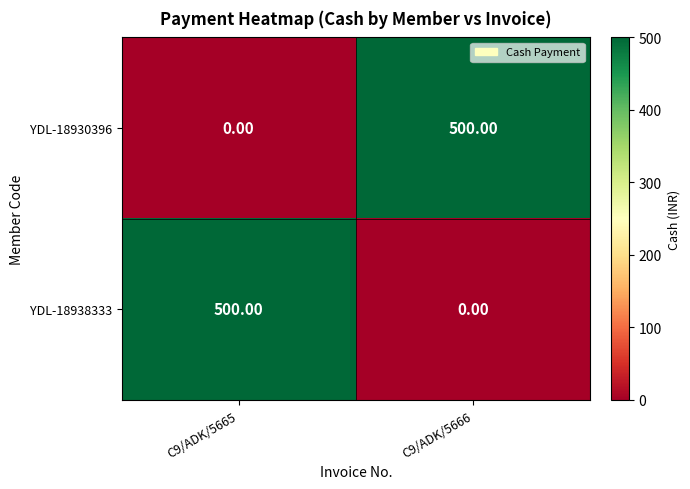

What is the difference between the YDL-18930396 values at C9/ADK/5665 and C9/ADK/5666?

500